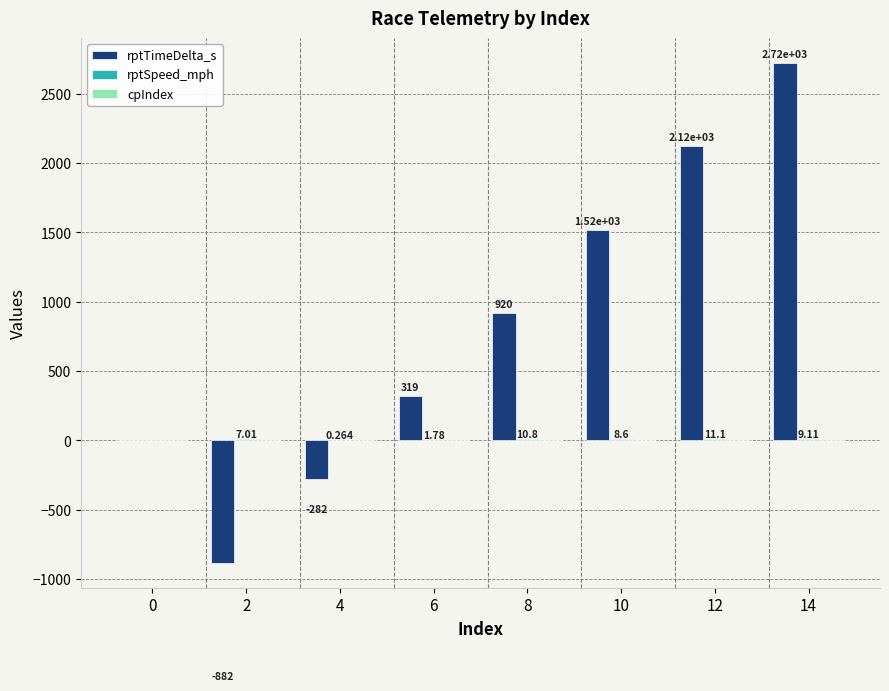

At which label is rptTimeDelta_s closest to 920?

8